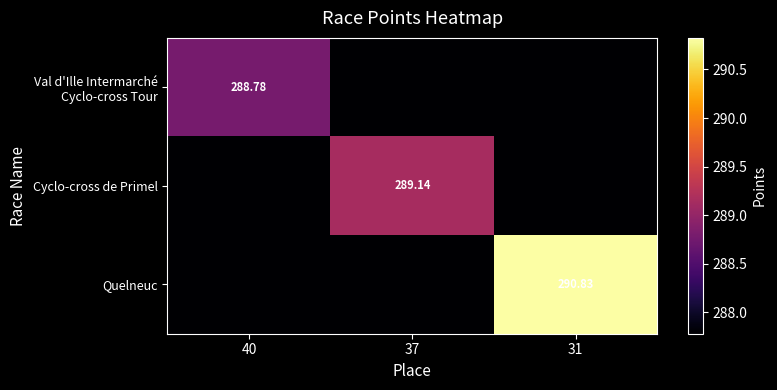

List the series in order of their peak value, lowest first.

Val d'Ille Intermarché Cyclo-cross Tour, Cyclo-cross de Primel, Quelneuc